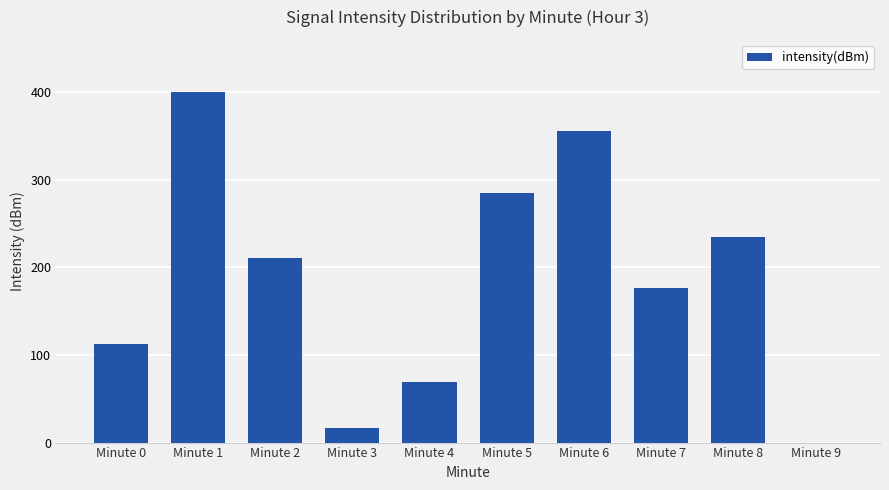

What is the sum of all values?

1862.6